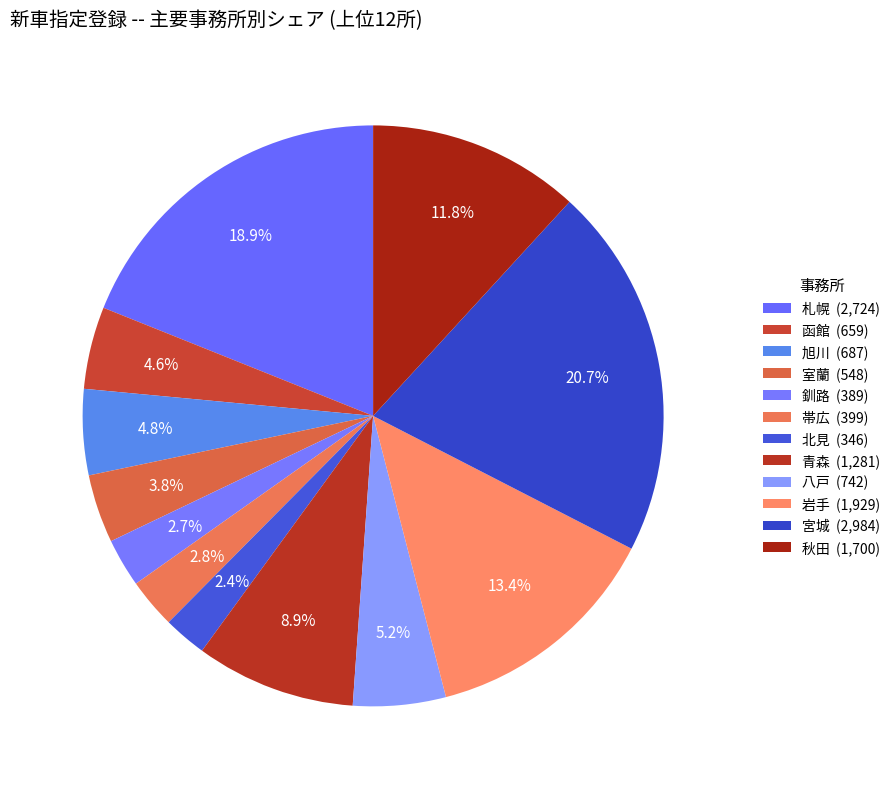

How many slices are in this pie chart?

12